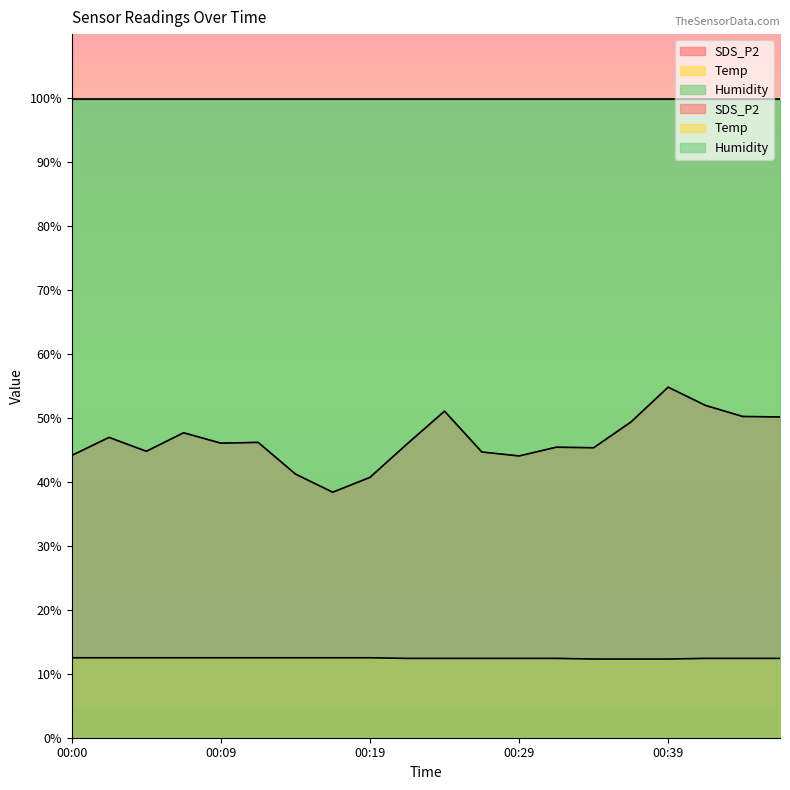

True or false: SDS_P2 and Temp cross at least once.

False